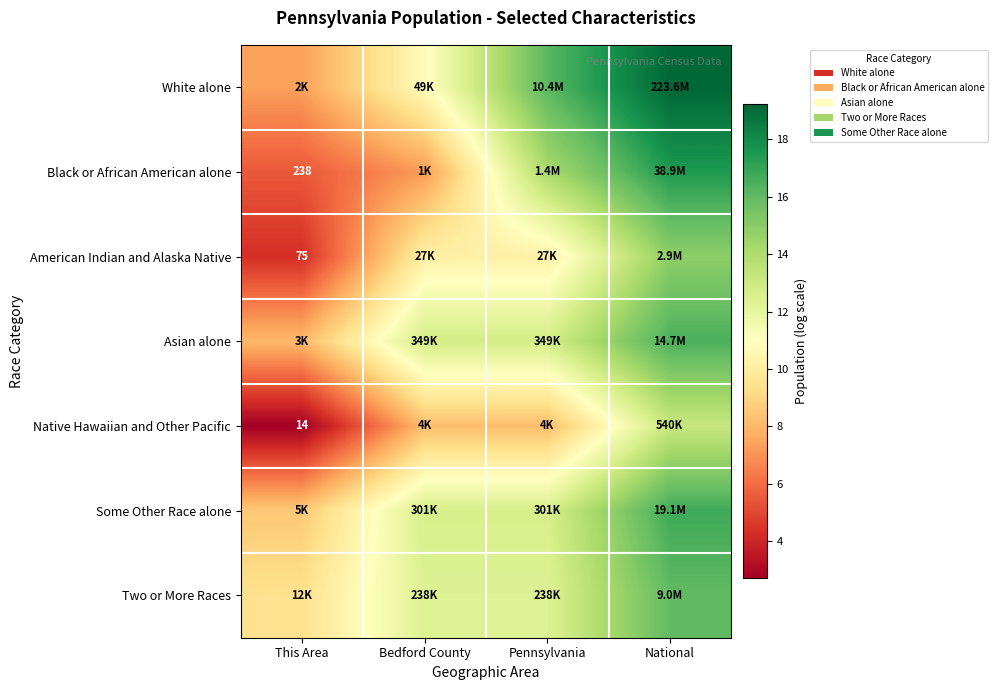

True or false: Native Hawaiian and Other Pacific has a value of 13.2 at National.

True